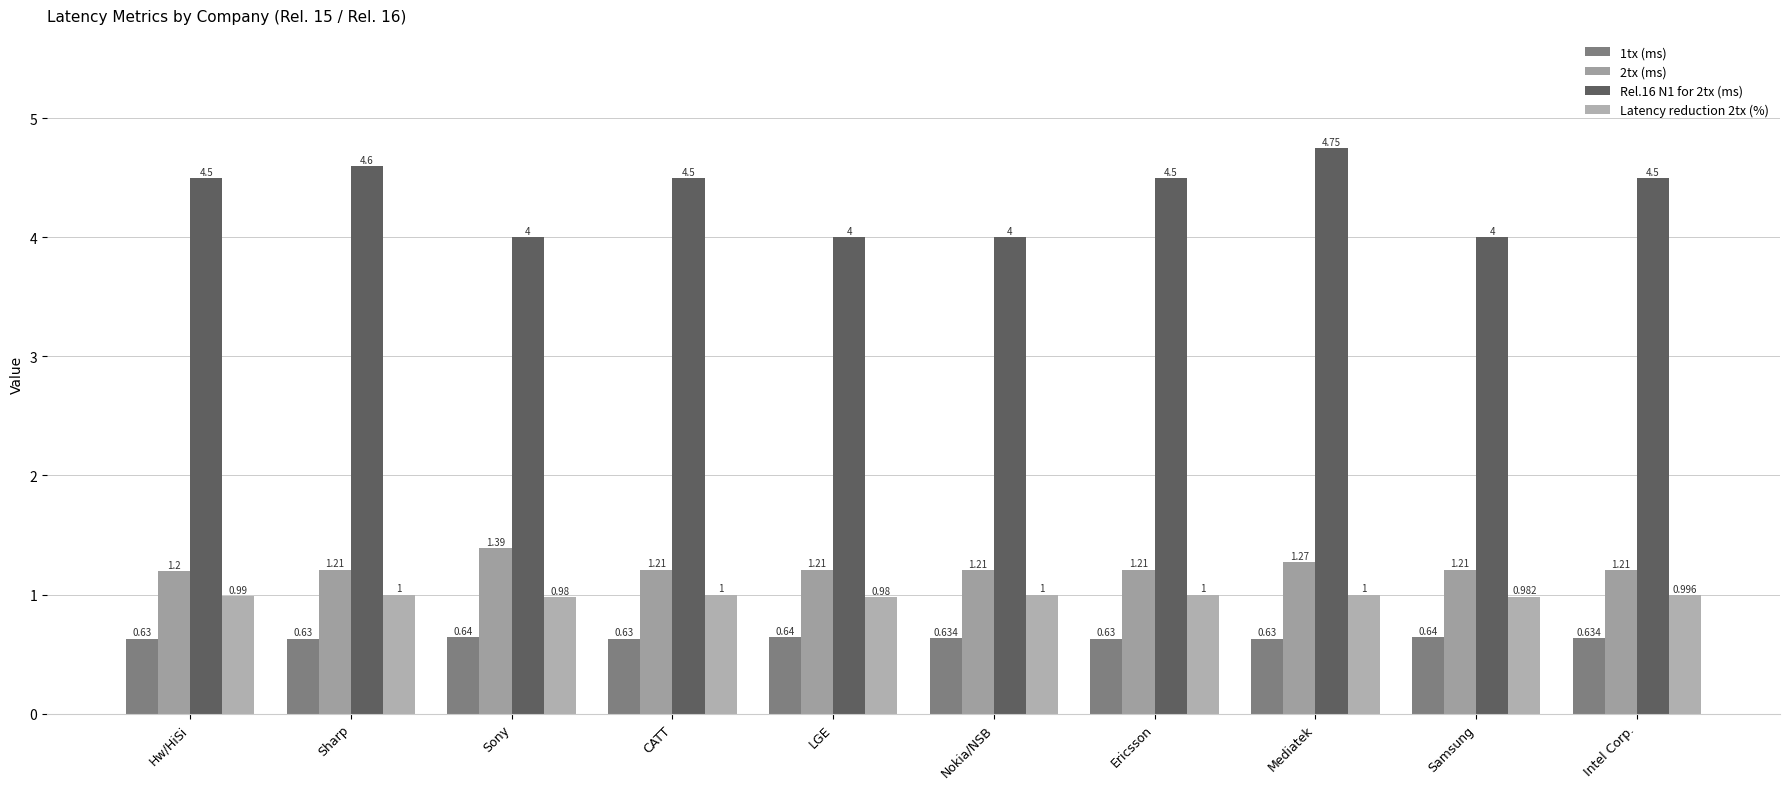

Rank the categories by 1tx (ms) value from lowest to highest.

Hw/HiSi, Sharp, CATT, Ericsson, Mediatek, Nokia/NSB, Intel Corp., Sony, LGE, Samsung